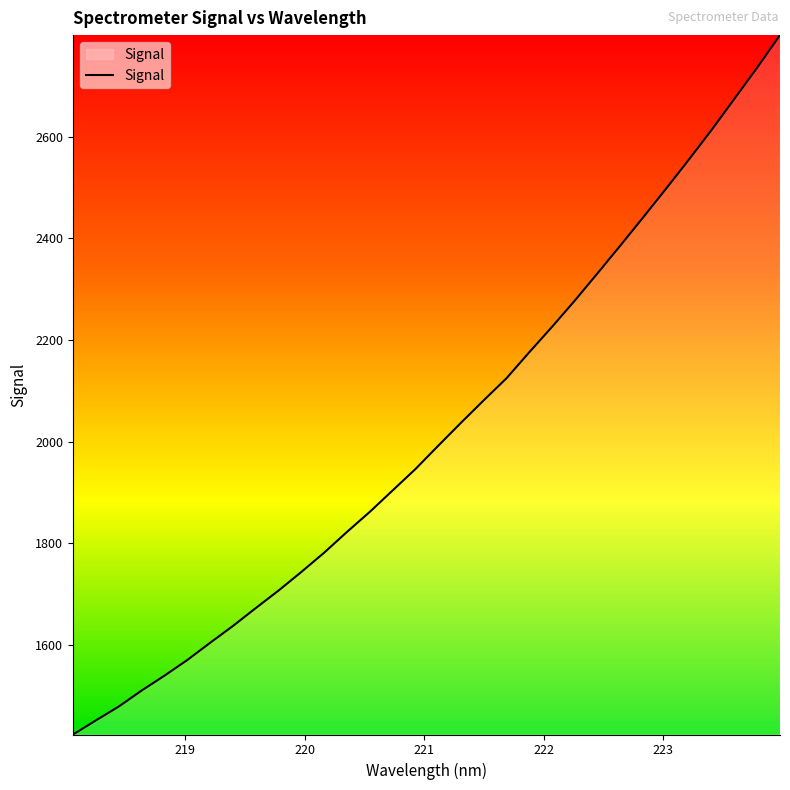

What is the smallest value displayed?

1423.8